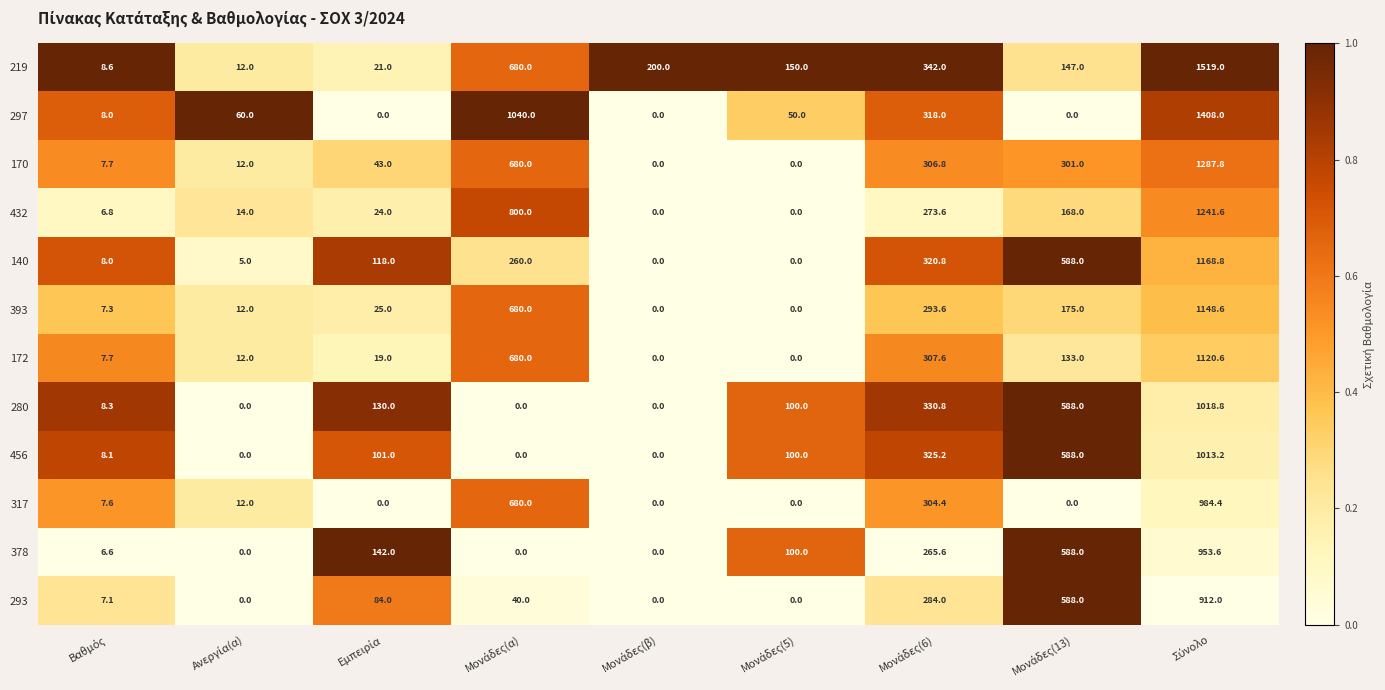

List the series in order of their peak value, lowest first.

293, 378, 317, 456, 280, 172, 393, 140, 432, 170, 297, 219